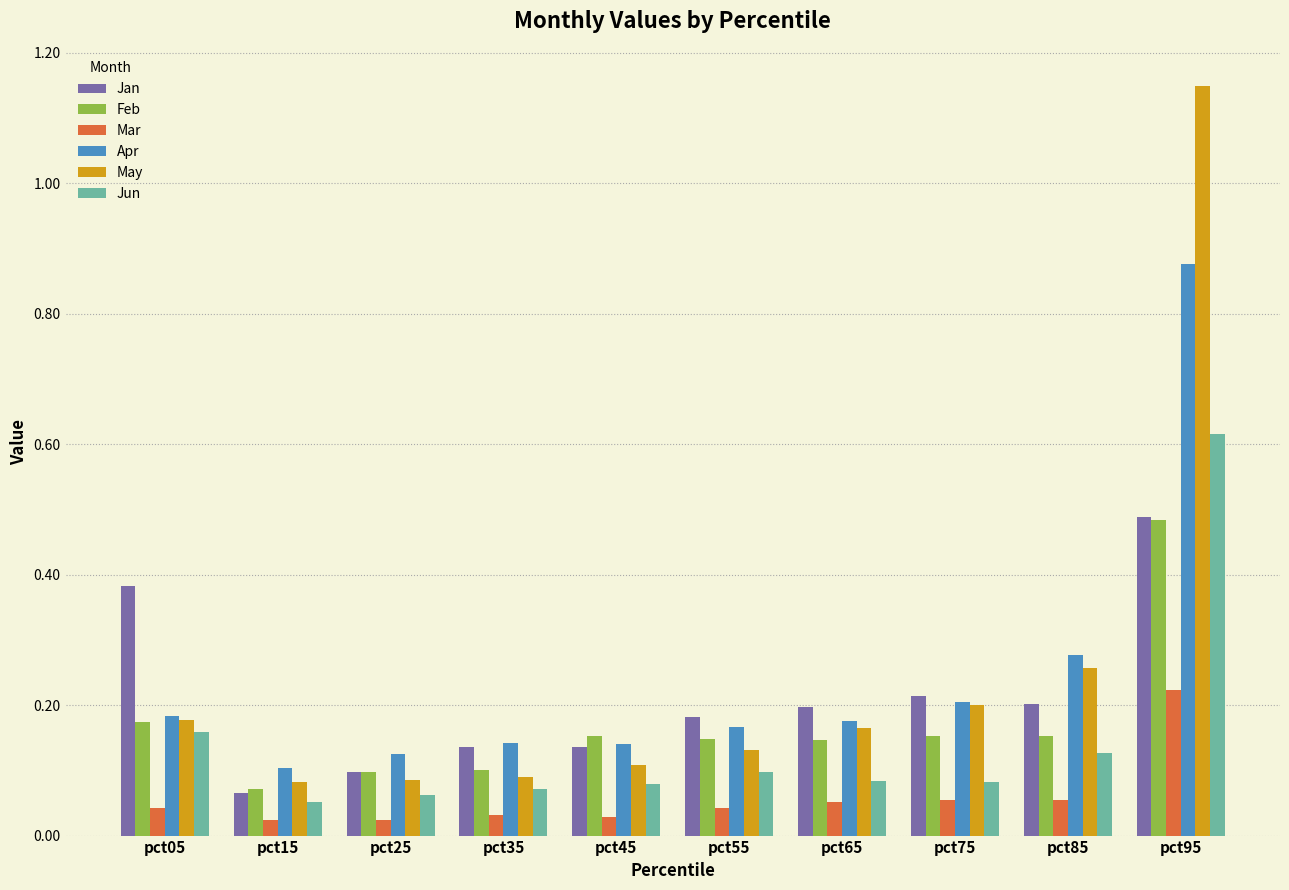

Which category has the highest value in the Mar series?

pct95